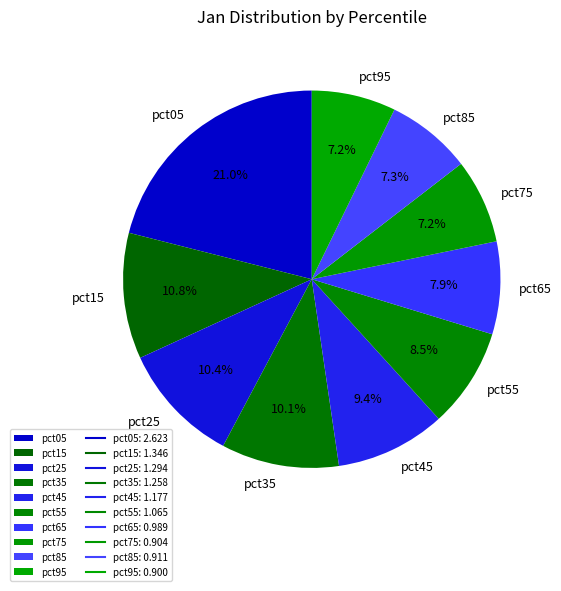

The pct45 slice represents 9% of the pie. True or false?

True